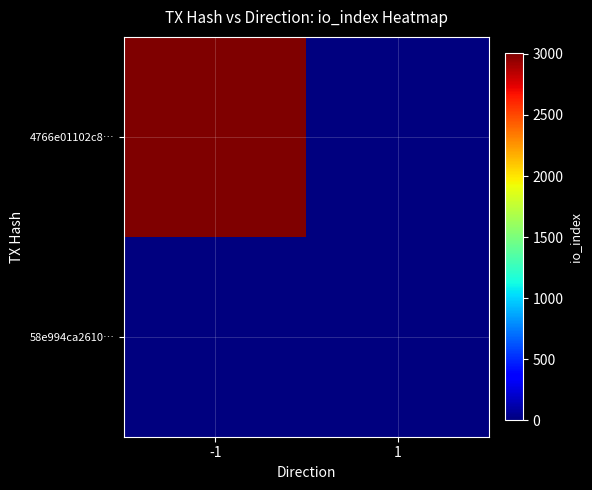

What is the difference between the highest and lowest values at -1?

3004